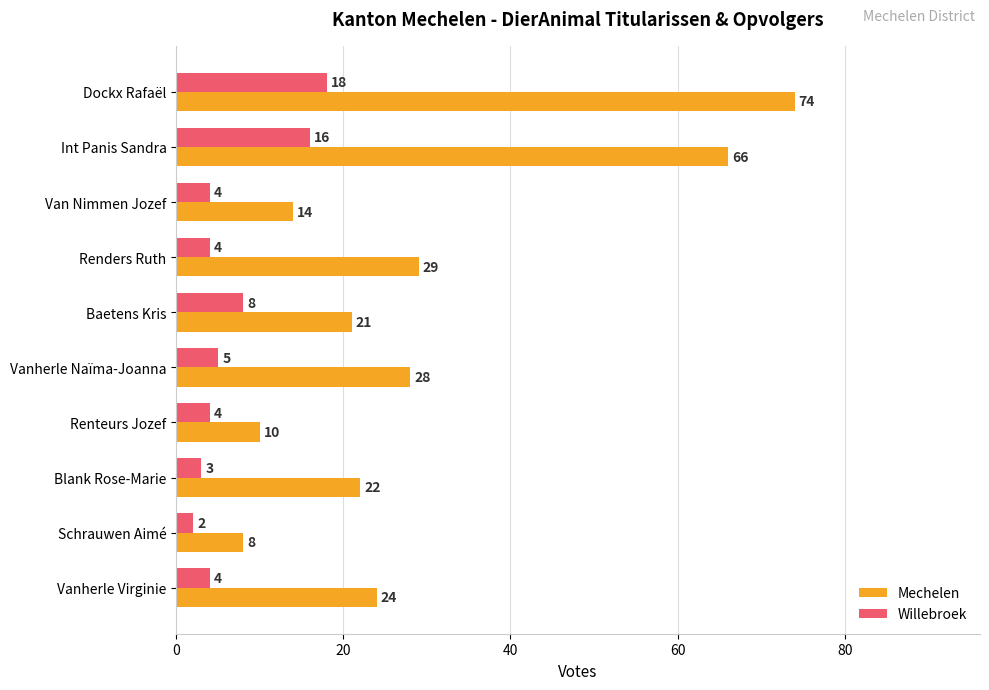

At which label is Mechelen closest to 41?

Renders Ruth